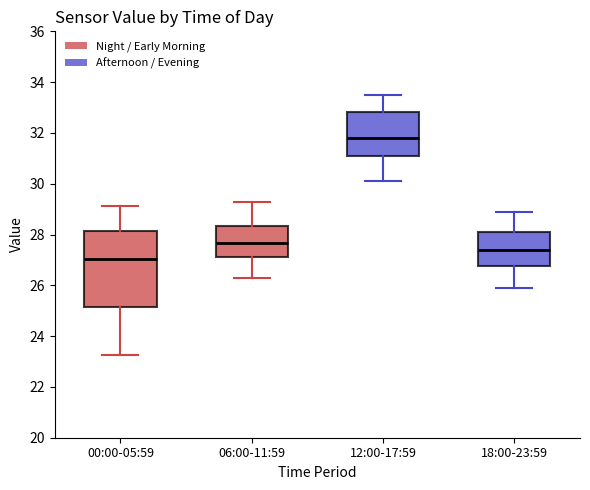

Reading left to right, transcribe this box plot: for each box, give where its median line is, the range the box spans, and where its two whiskers end, as read against the y-axis. The values are not printed on the chart, so give them approximately, as read against the axis.

00:00-05:59: median 27.0, box 25.2 to 28.2, whiskers 23.2 to 29.2
06:00-11:59: median 27.6, box 27.2 to 28.4, whiskers 26.4 to 29.4
12:00-17:59: median 31.8, box 31.0 to 32.8, whiskers 30.2 to 33.6
18:00-23:59: median 27.4, box 26.8 to 28.2, whiskers 26.0 to 29.0